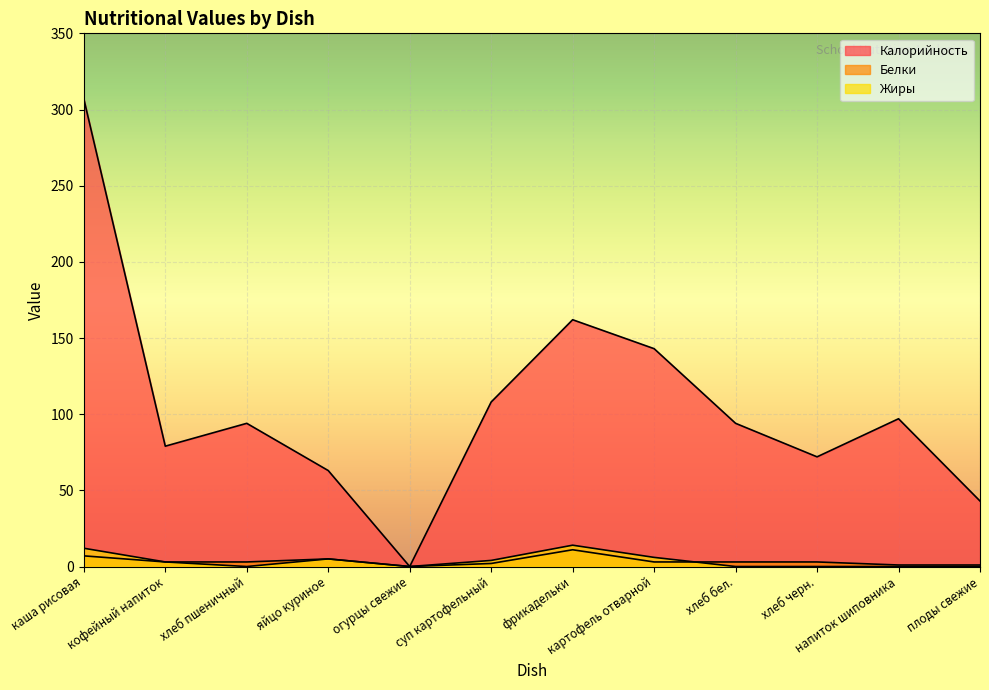

True or false: Жиры and Калорийность cross at least once.

False